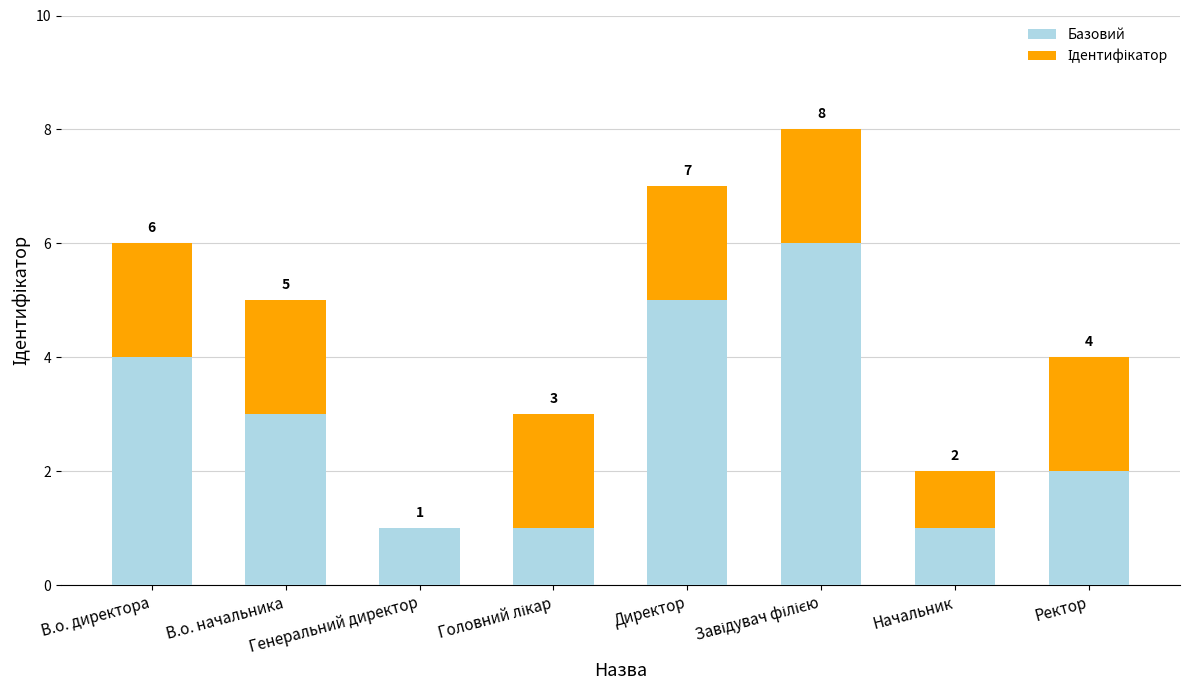

What is the difference between the Базовий values at В.о. начальника and Генеральний директор?

2